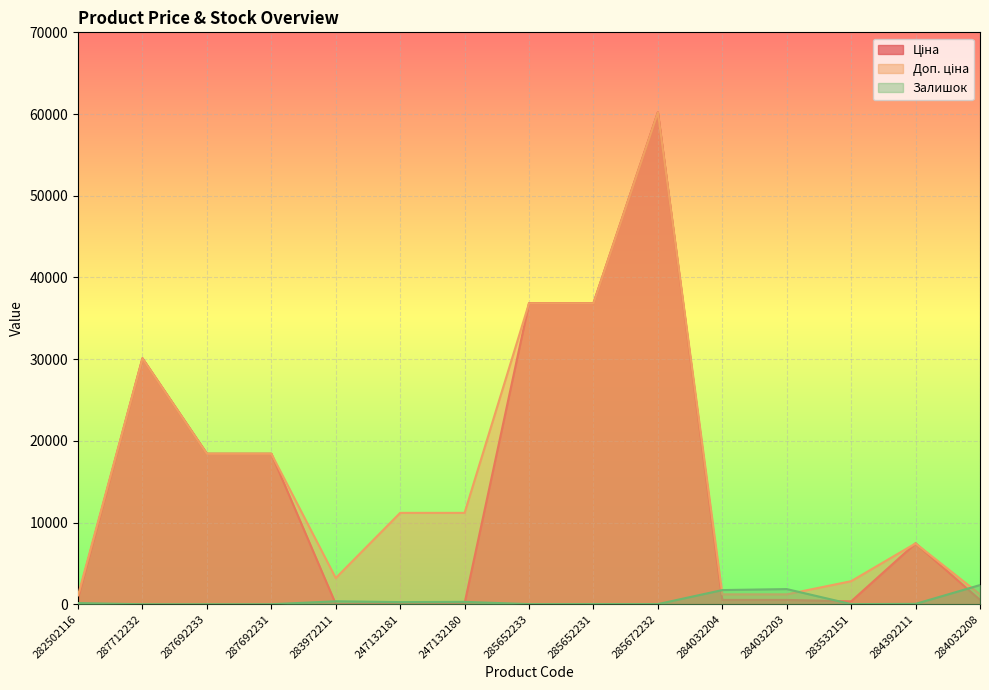

What is the minimum value for Ціна?

32.0